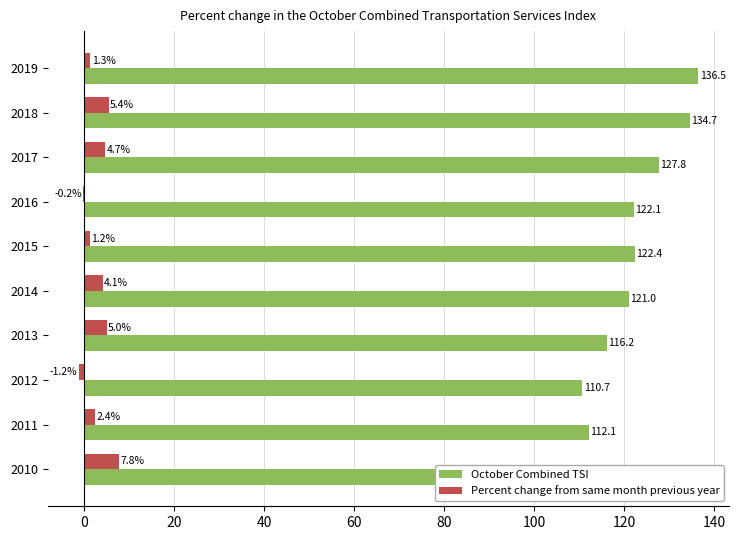

Which series changed the most between 2013 and 2018?

October Combined TSI